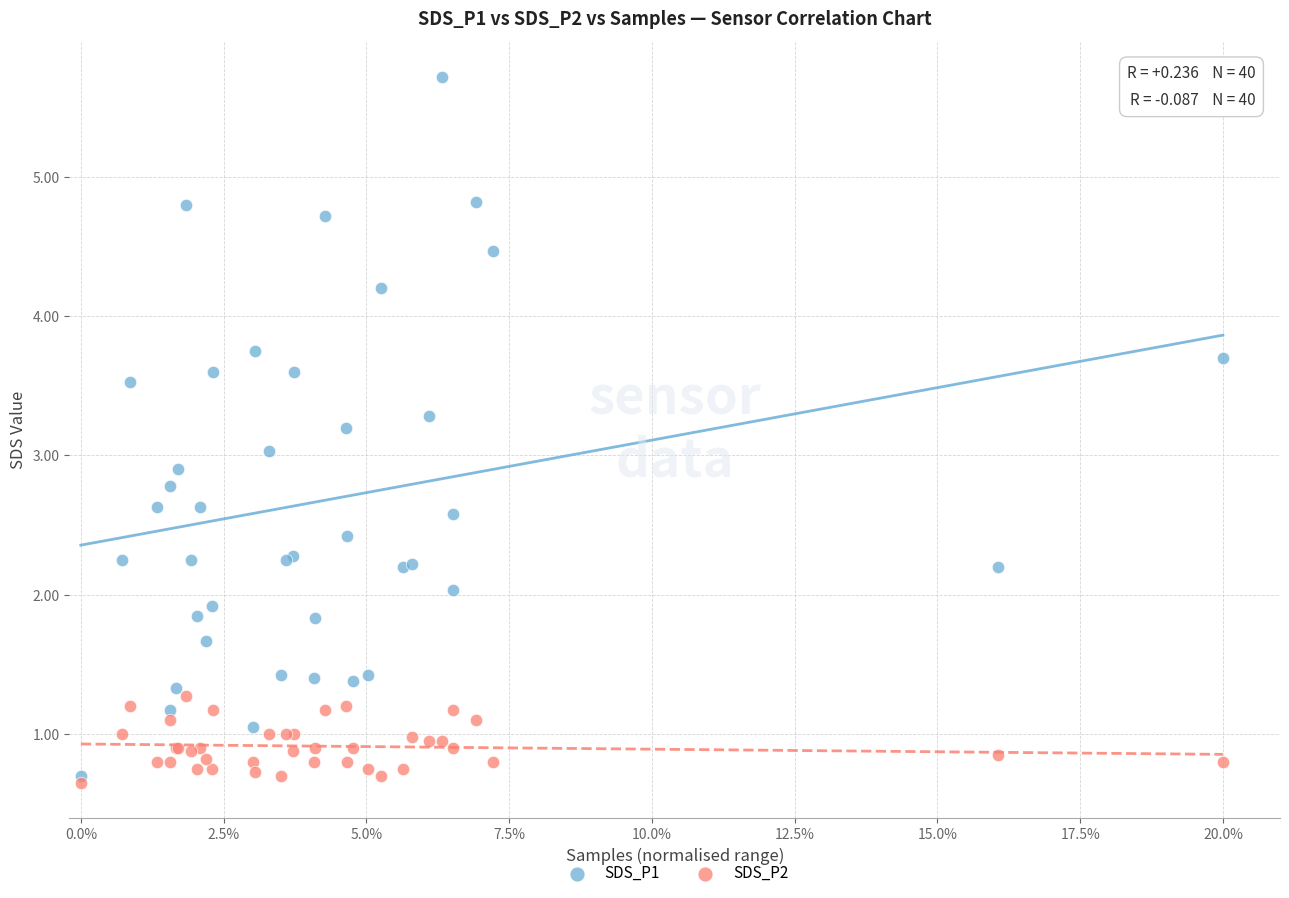

Which series reaches the minimum Y coordinate?

SDS_P2